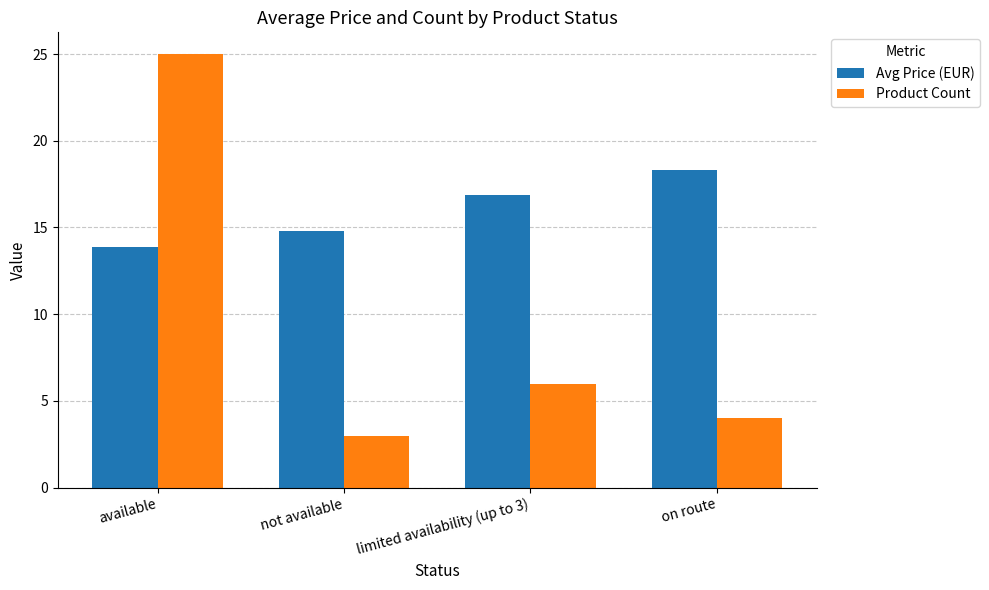

Between available and limited availability (up to 3), which series saw the biggest shift?

Product Count